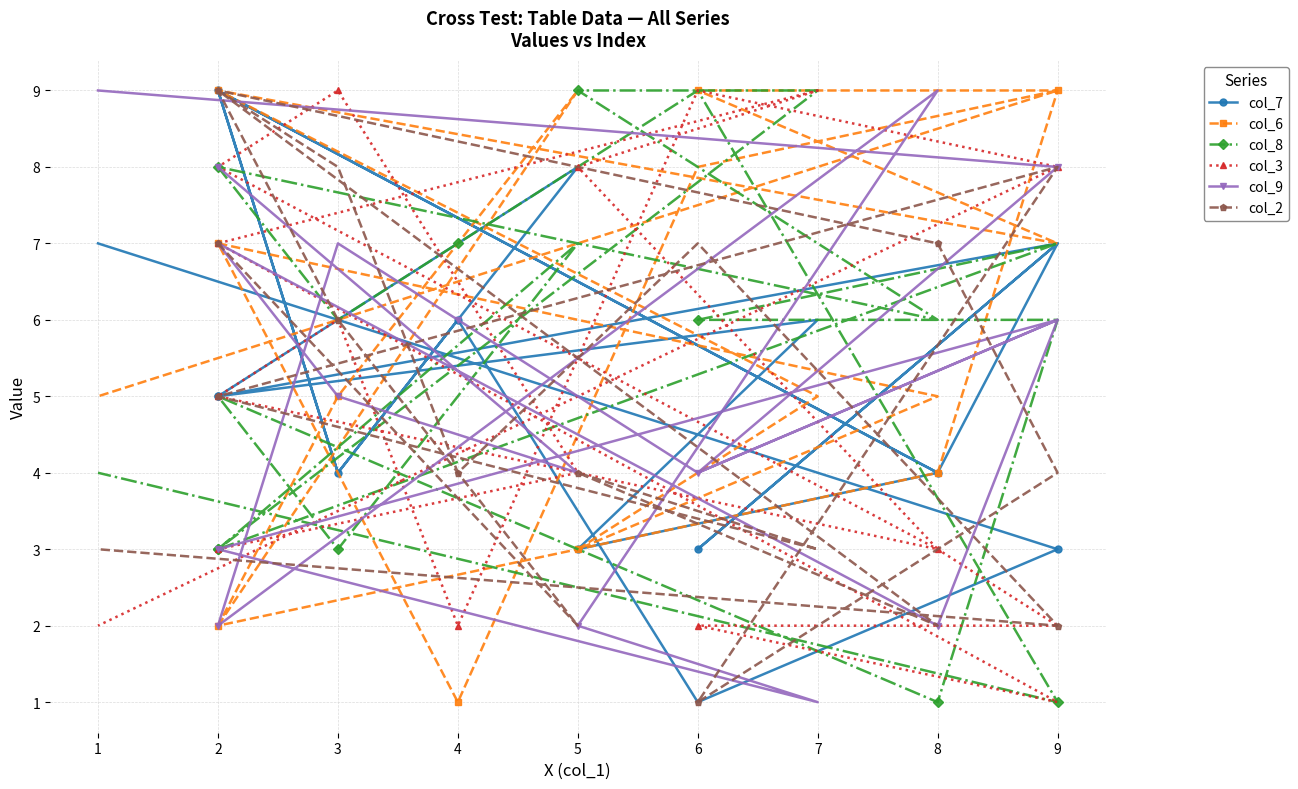

Is this an area chart (filled region under the line)?

No